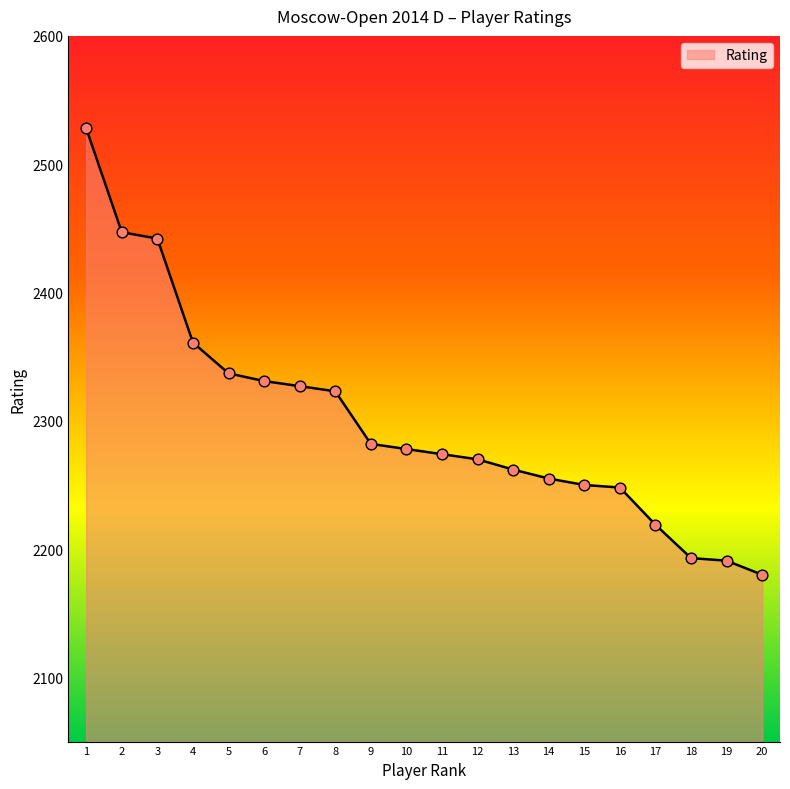

Approximately how many times larger is the value at 4 compared to 12?

1.0